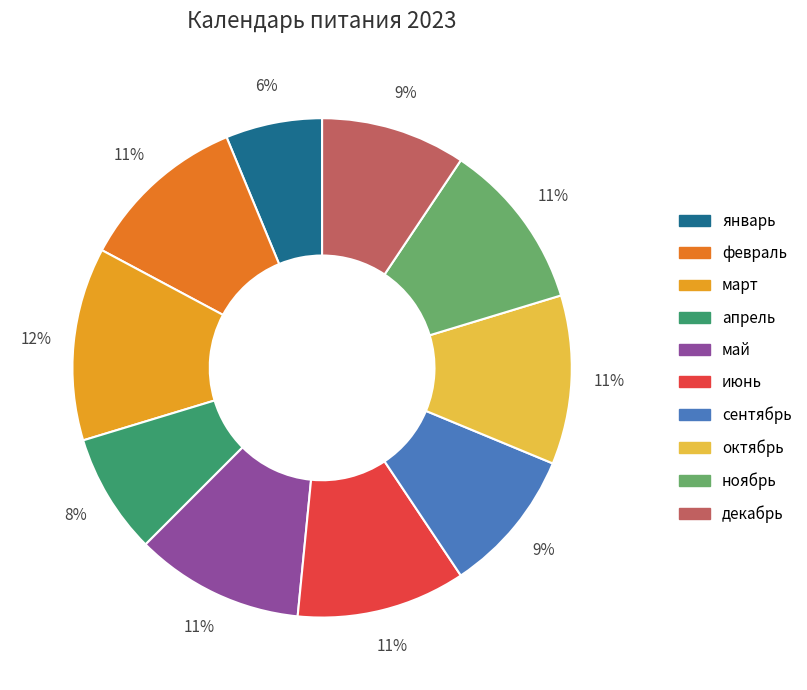

Which slice is the smallest?

январь